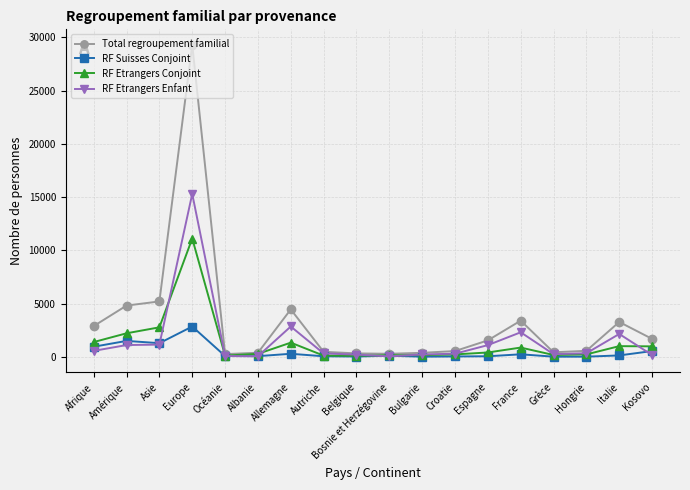

Is it true that RF Etrangers Enfant equals 70 at Océanie?

True